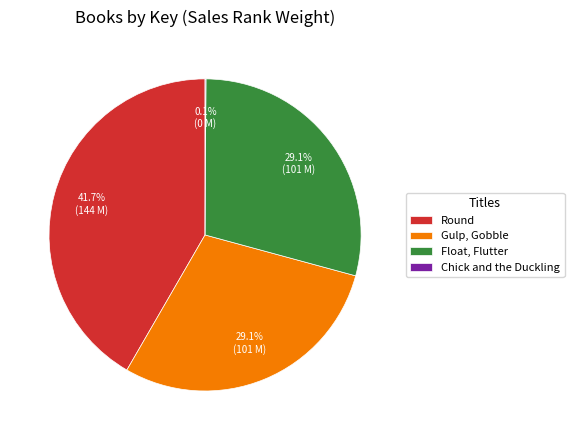

Is Gulp, Gobble the majority of the pie?

No